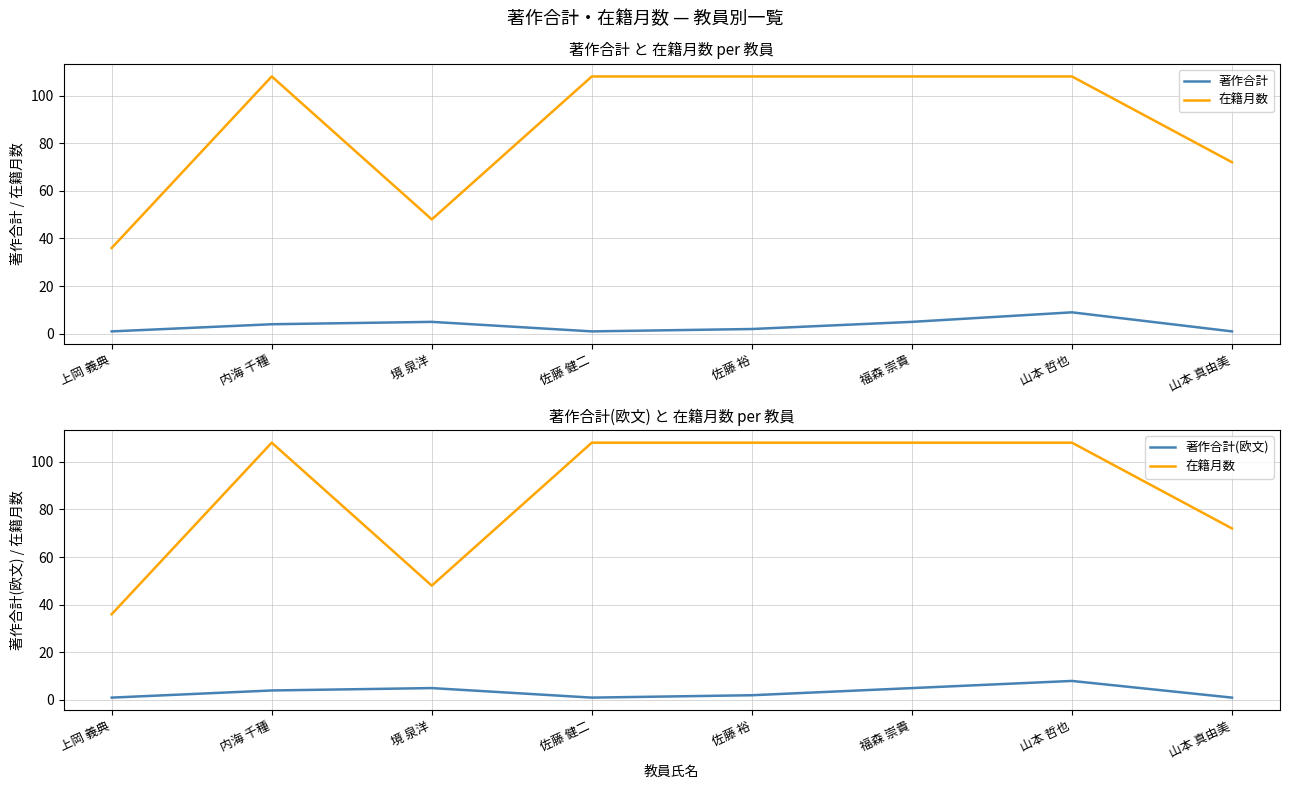

True or false: 在籍月数 and 著作合計(欧文) cross at least once.

False